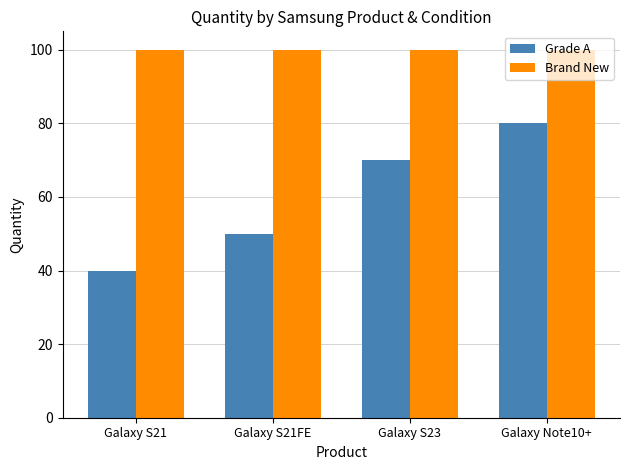

Are the bars grouped side by side (vs. stacked)?

Yes